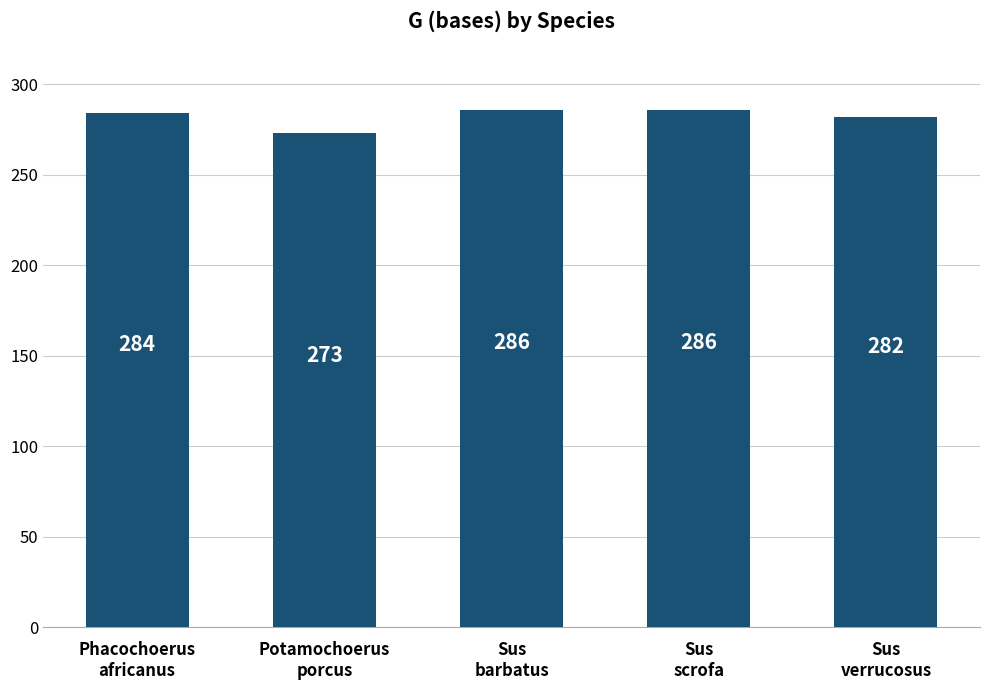

What is the smallest value displayed?

273